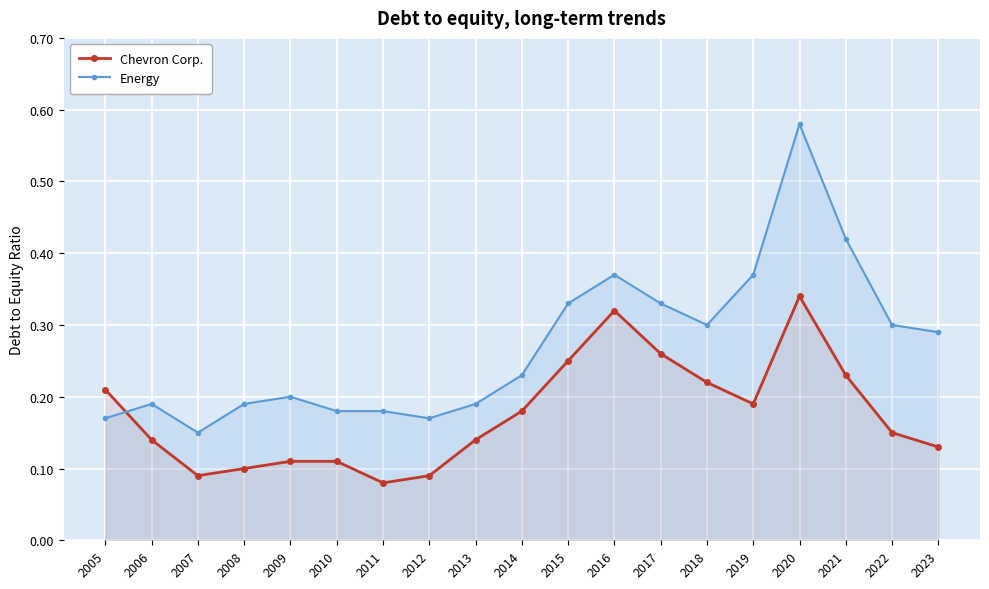

Rank the series at 2020 from highest to lowest value.

Energy, Chevron Corp.